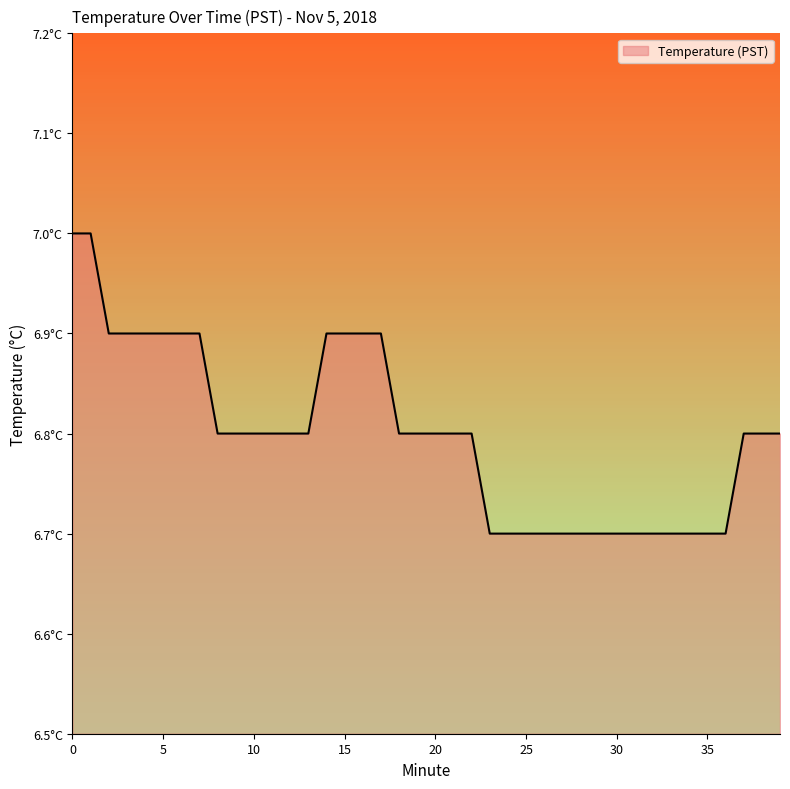

True or false: the data has more than 1 interior local peaks.

False